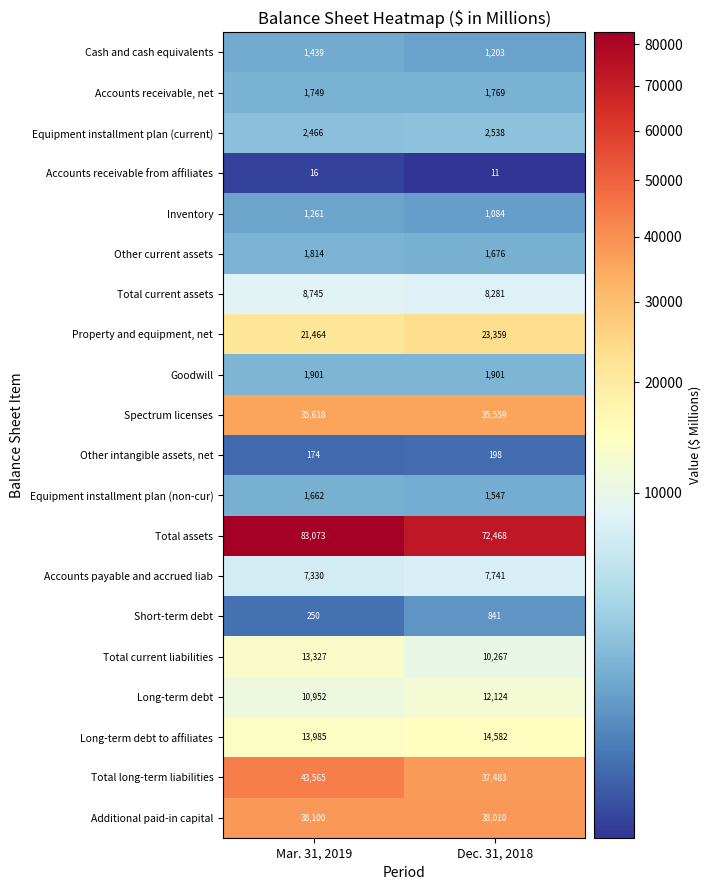

Is the value of Additional paid-in capital at Dec. 31, 2018 greater than the value of Accounts receivable from affiliates at Mar. 31, 2019?

Yes